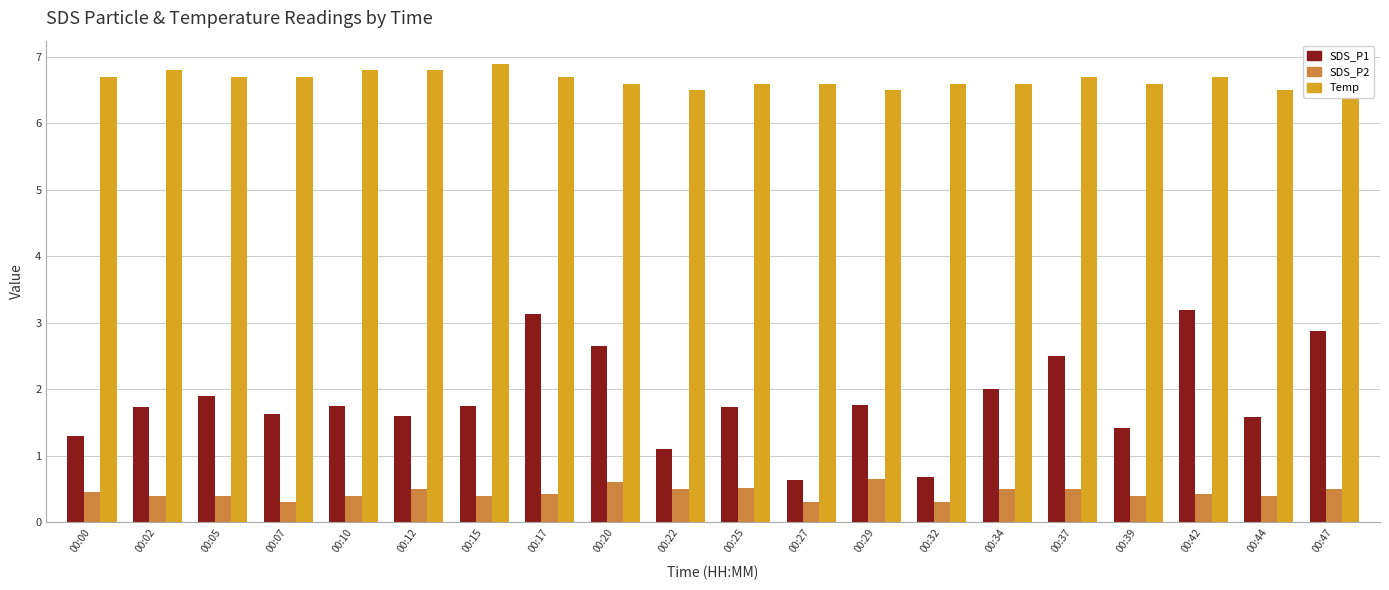

Which series has the largest total across all categories?

Temp